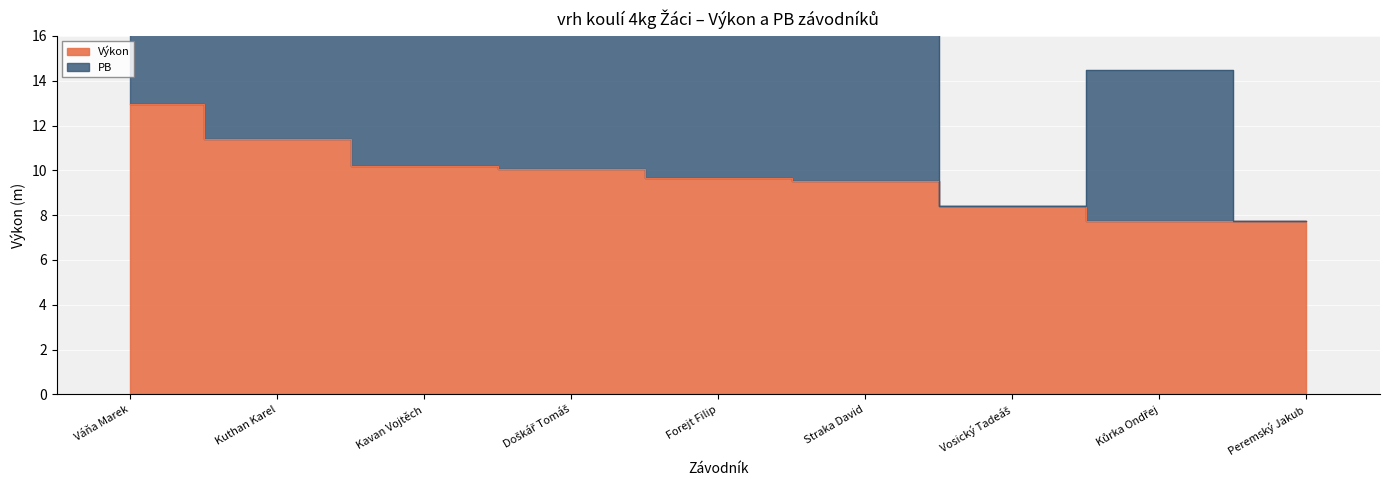

The value of PB at Doškář Tomáš is 19.6. True or false?

True